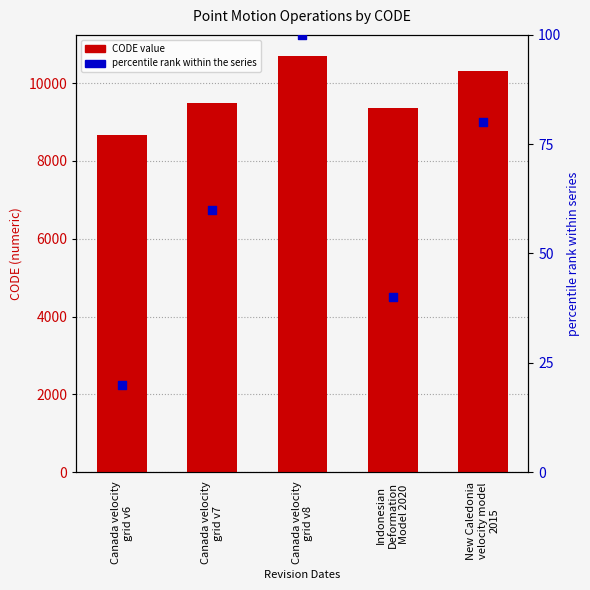

Which series has the largest total across all categories?

CODE